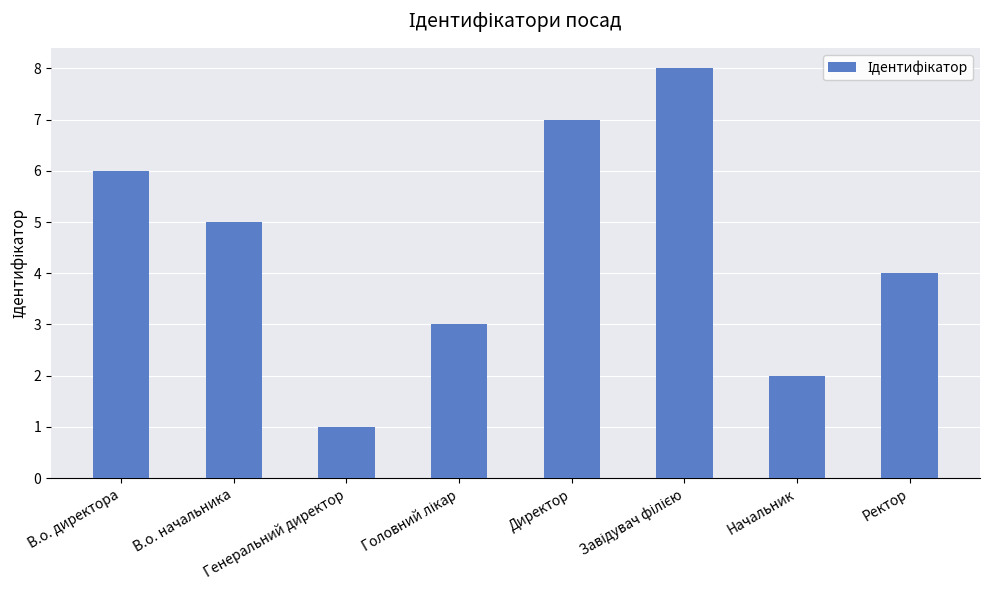

Reading left to right, transcribe all the data shown in this chart.

6	5	1	3	7	8	2	4